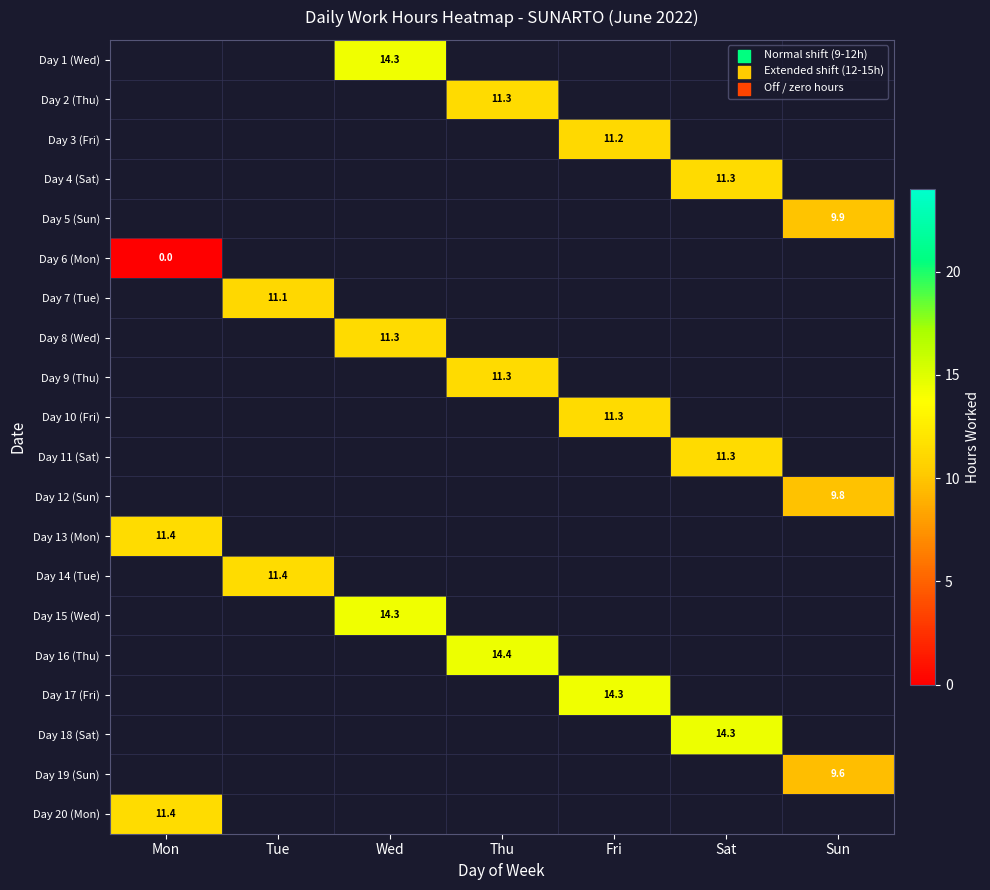

True or false: Day 19 (Sun) has a value of 9.6 at Sun.

True